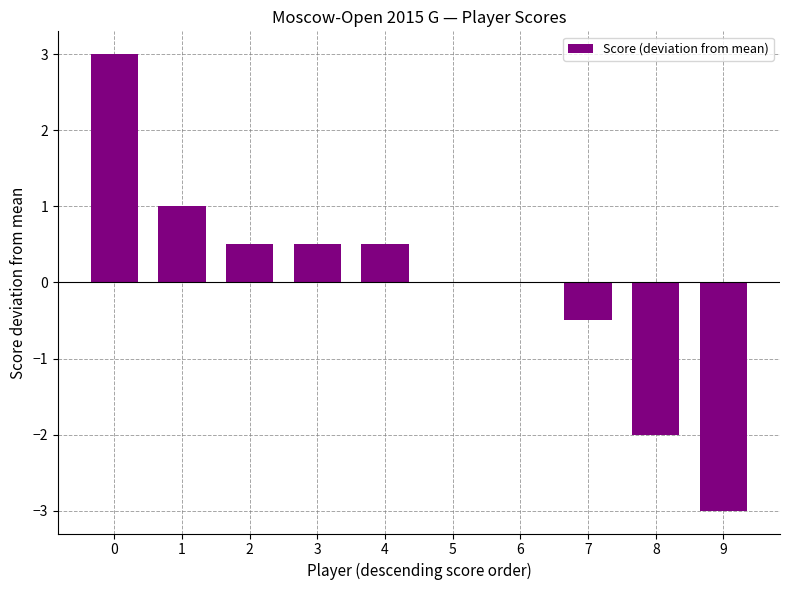

The chart shows a value of 0.0 at 5. True or false?

True